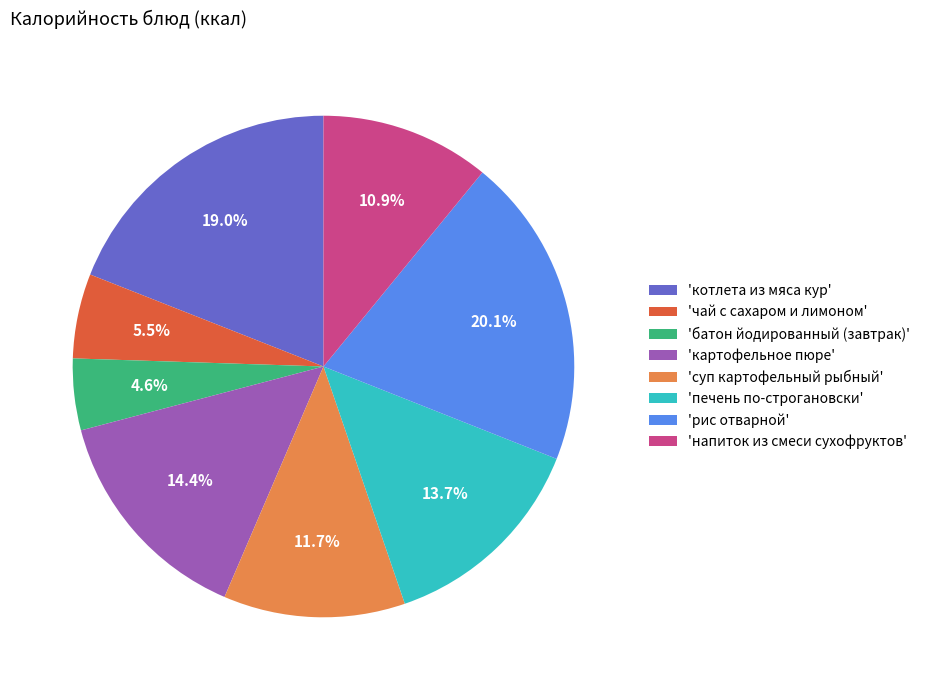

Rank the categories by value from lowest to highest.

'батон йодированный (завтрак)', 'чай с сахаром и лимоном', 'напиток из смеси сухофруктов', 'суп картофельный рыбный', 'печень по-строгановски', 'картофельное пюре', 'котлета из мяса кур', 'рис отварной'